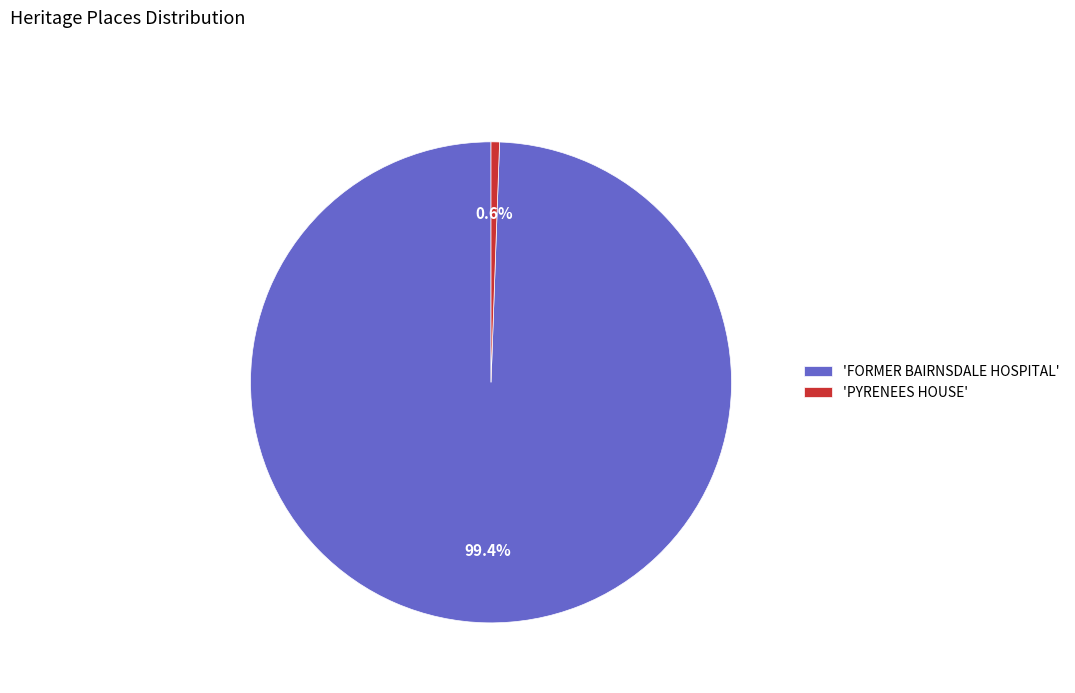

Rank the categories by value from highest to lowest.

'FORMER BAIRNSDALE HOSPITAL', 'PYRENEES HOUSE'